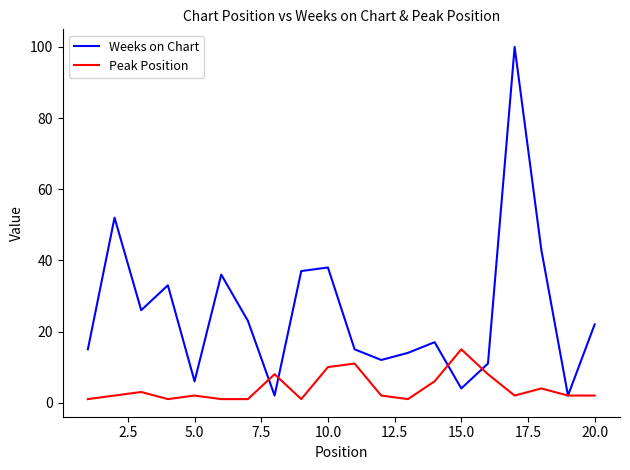

Which series has the largest total across all categories?

Weeks on Chart